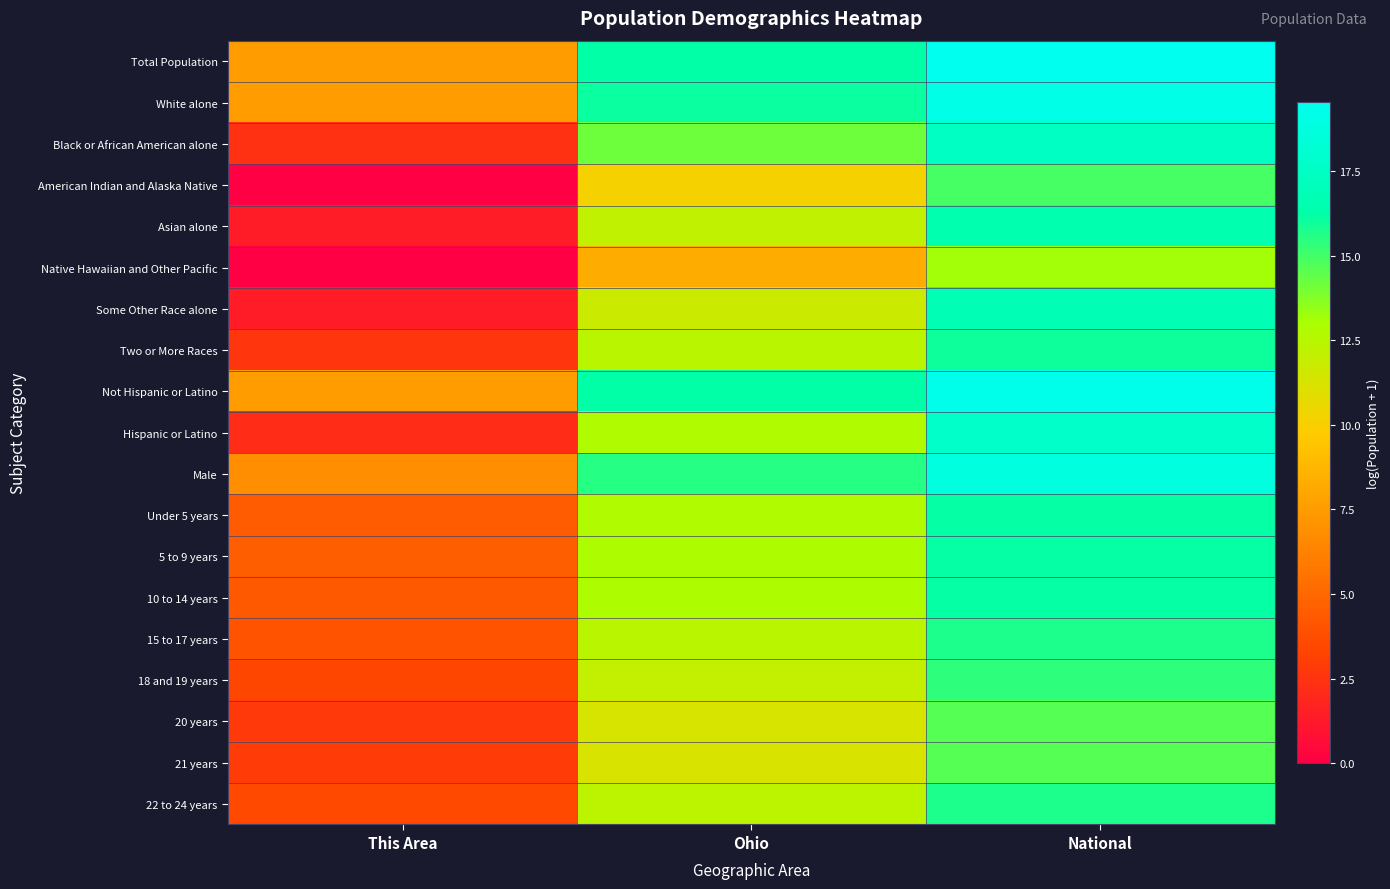

At which category is the sum across all series the highest?

National